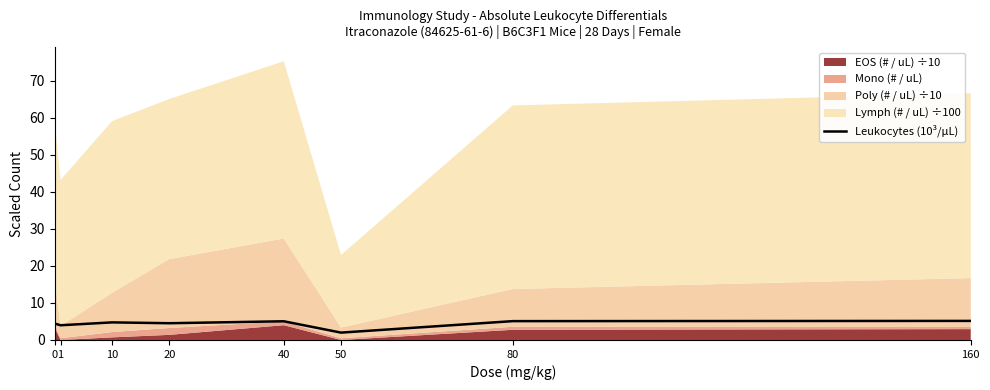

Does the chart have visible grid lines?

No